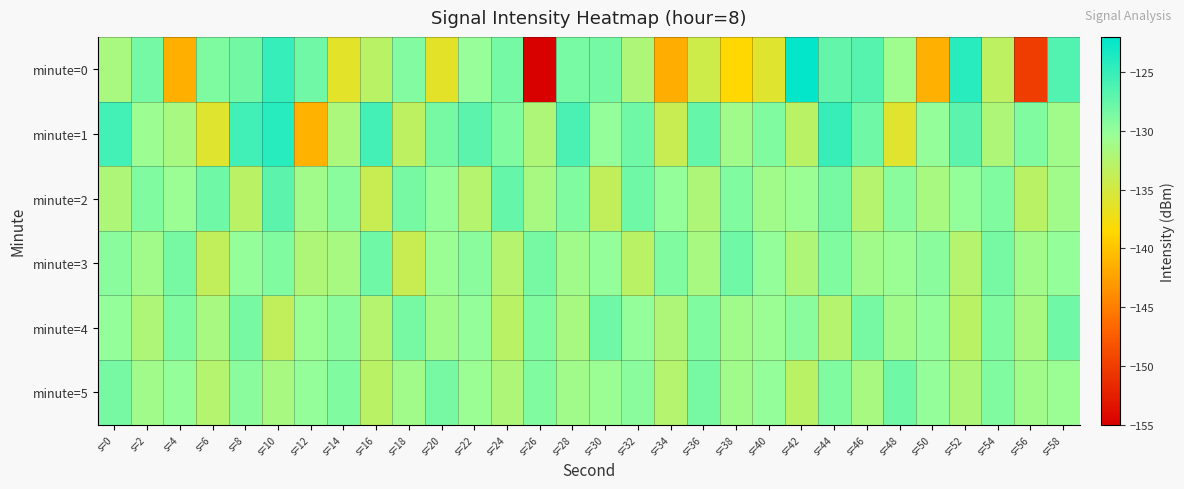

Between s=42 and s=8, which is larger?

s=42